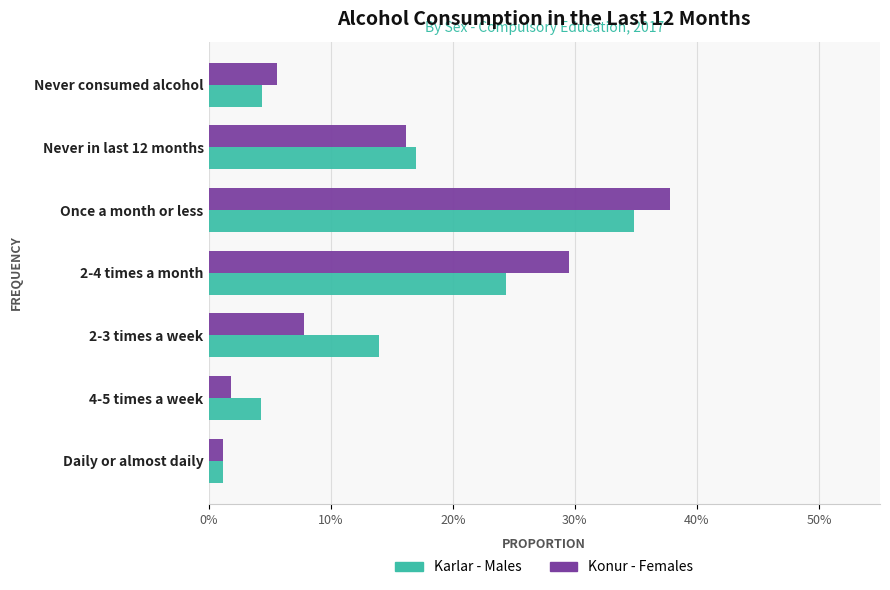

What are all the series names shown in the legend?

Karlar - Males, Konur - Females